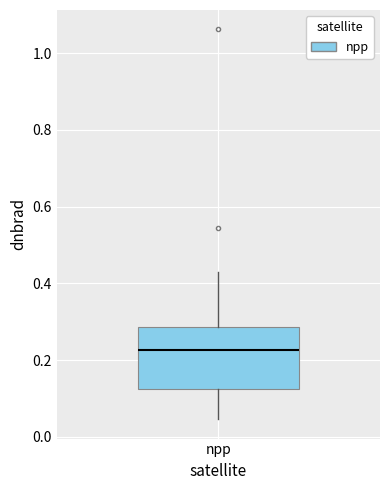

Where does the median line of the box for npp sit on the y-axis? The values are not printed on the chart, so give them approximately, as read against the axis.

0.22